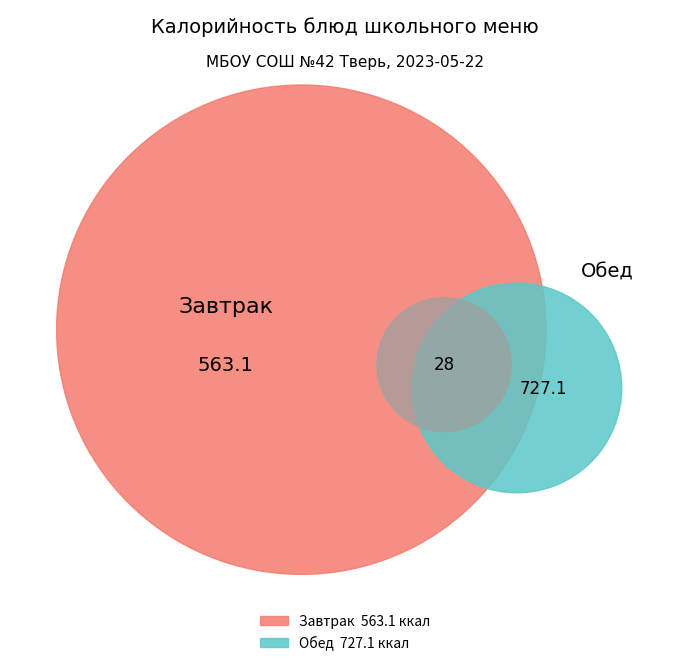

Is there a majority slice in this chart?

No